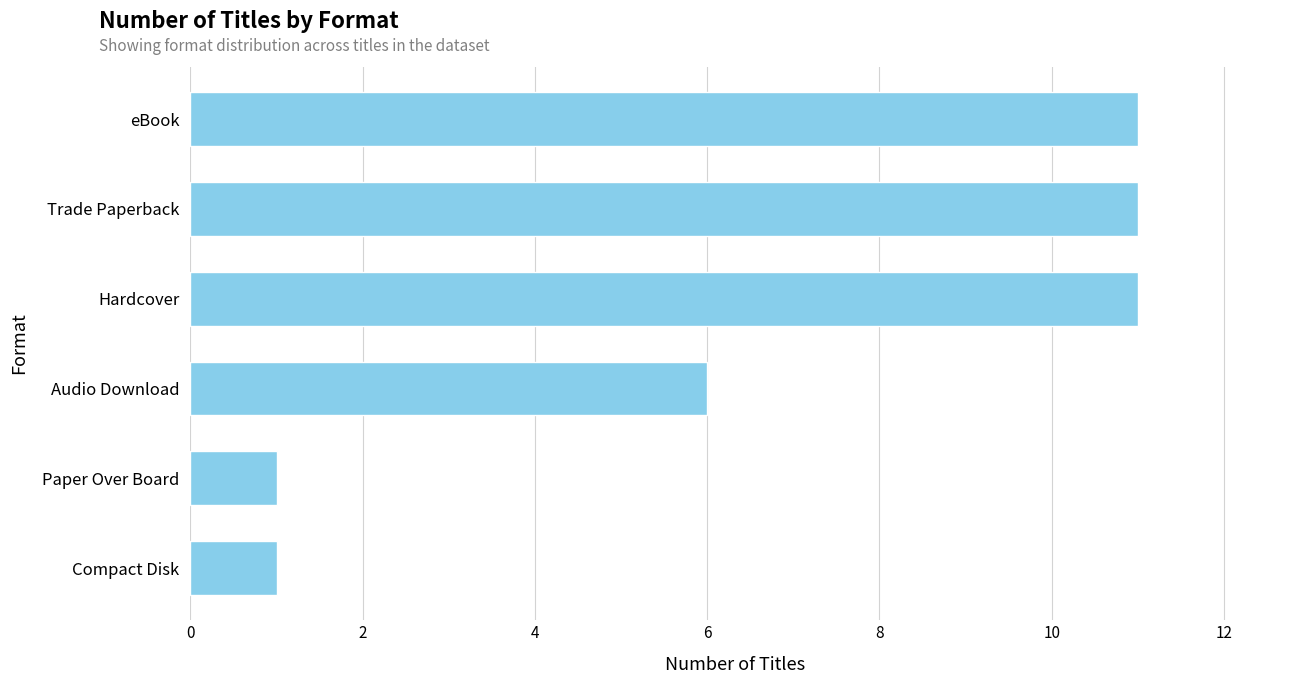

The chart shows a value of 11 at Trade Paperback. True or false?

True